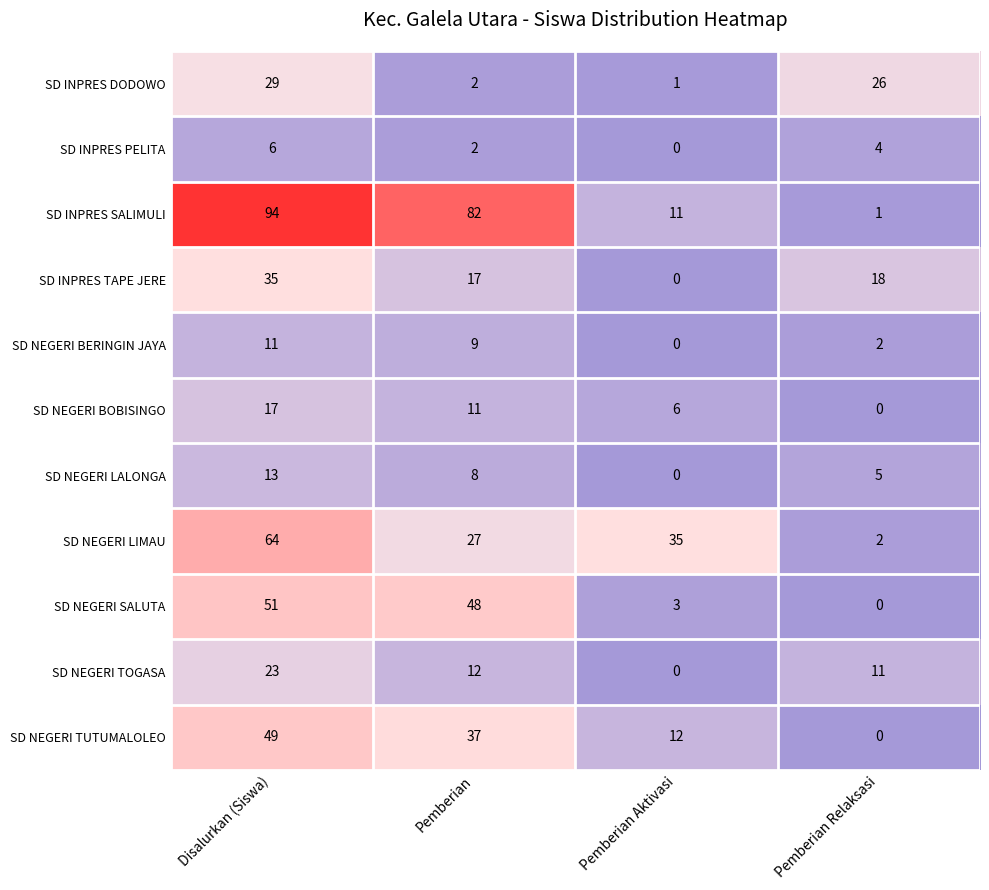

What is the total value across all series at Pemberian?

255